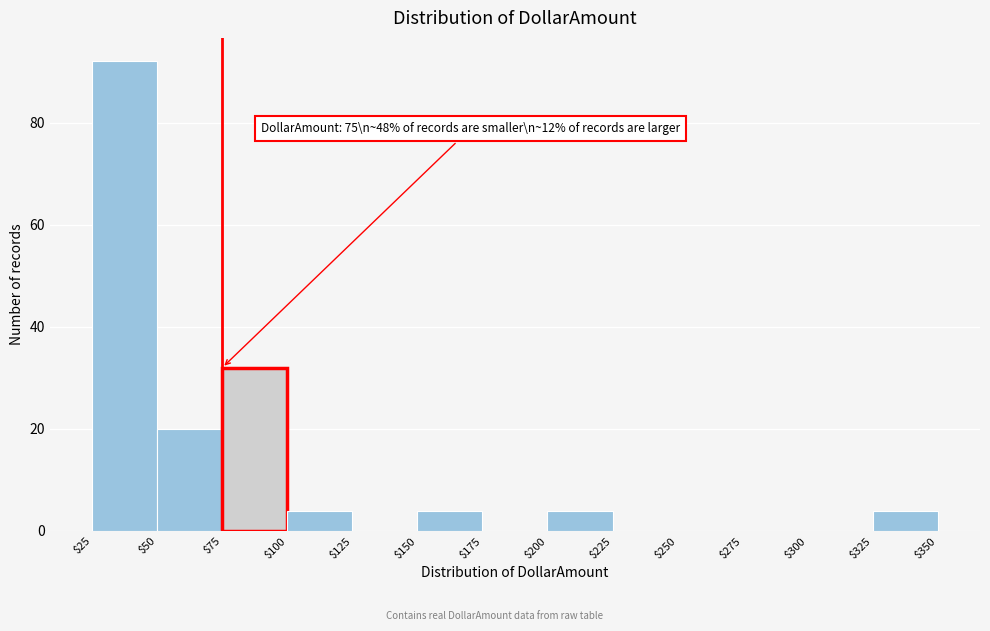

Which range on the x-axis has the tallest bar?

$25 to $50